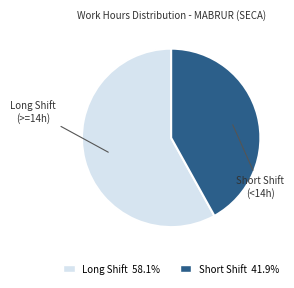

Does any single category account for the majority?

Yes